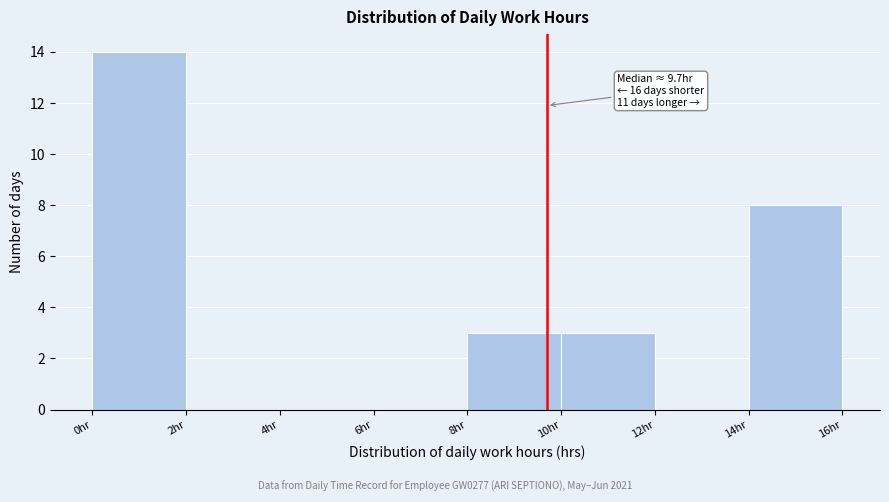

Over which range of the x-axis is the bar tallest?

0 to 2